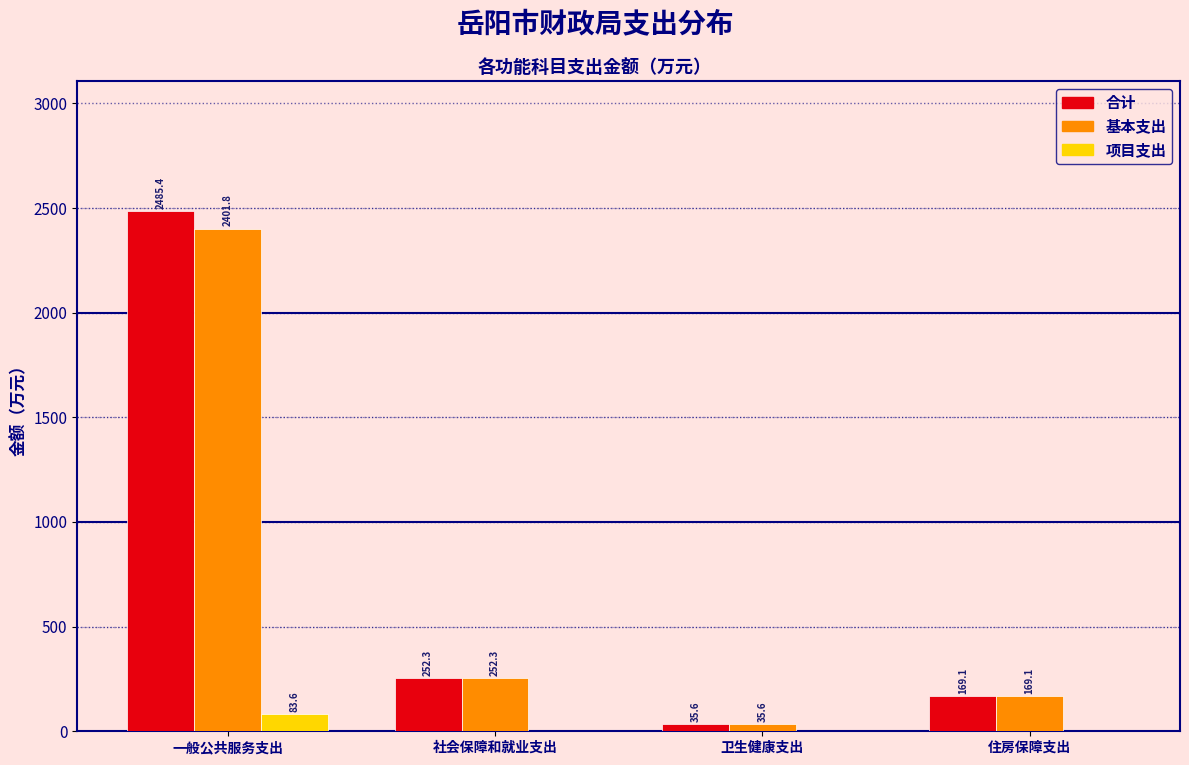

Reading left to right, what are all the values shown in this chart?

合计: 一般公共服务支出=2485.4	社会保障和就业支出=252.3	卫生健康支出=35.6	住房保障支出=169.1
基本支出: 一般公共服务支出=2401.8	社会保障和就业支出=252.3	卫生健康支出=35.6	住房保障支出=169.1
项目支出: 一般公共服务支出=83.6	社会保障和就业支出=0.0	卫生健康支出=0.0	住房保障支出=0.0